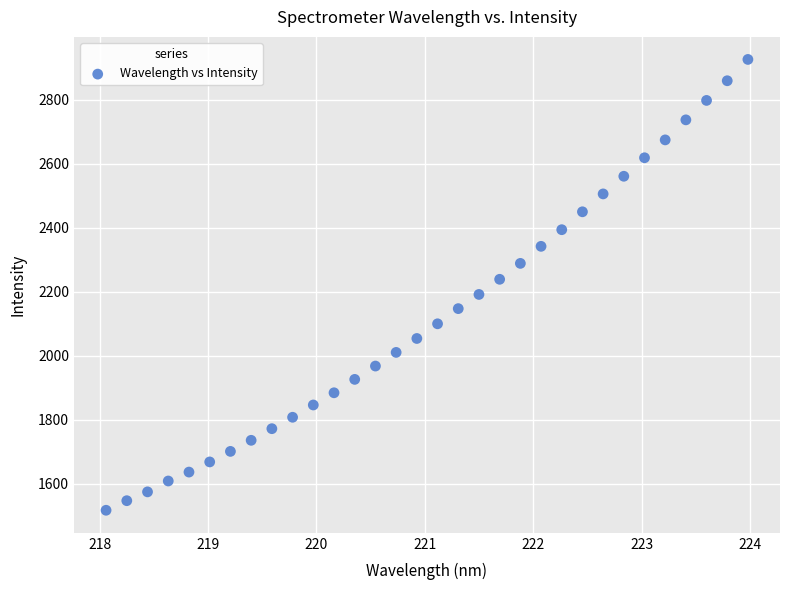

What is the range of X values (max minus min)?

5.9